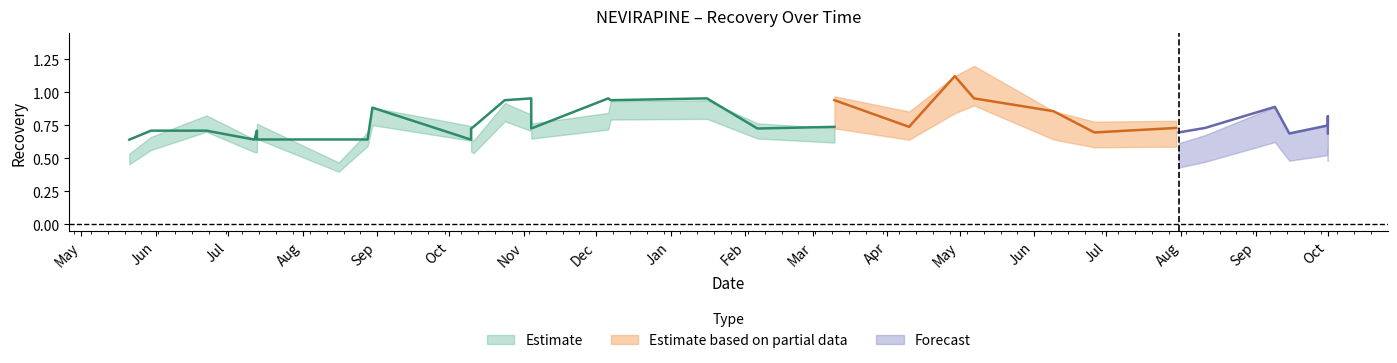

Which has a higher value, 2014-08-28 or 2014-07-13?

2014-07-13